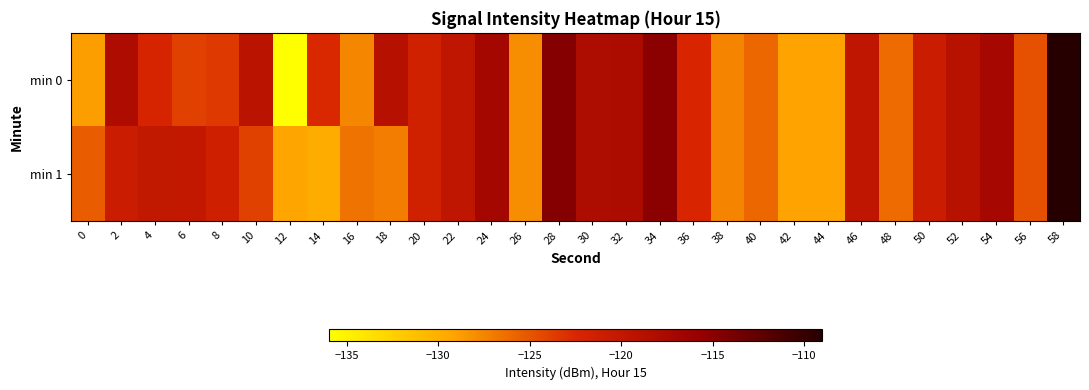

Reading right to left, list all the values displayed in this chart.

min 0: 58=-108.9	56=-124.7	54=-117.2	52=-119.0	50=-120.9	48=-126.1	46=-119.7	44=-129.1	42=-129.1	40=-125.9	38=-127.5	36=-122.4	34=-115.0	32=-117.8	30=-117.9	28=-114.7	26=-127.9	24=-117.0	22=-119.7	20=-121.5	18=-118.7	16=-127.6	14=-122.6	12=-136.3	10=-119.3	8=-123.5	6=-123.9	4=-122.3	2=-118.0	0=-128.7
min 1: 58=-108.9	56=-124.7	54=-117.2	52=-119.0	50=-120.9	48=-126.1	46=-119.7	44=-129.1	42=-129.1	40=-125.9	38=-127.5	36=-122.4	34=-115.0	32=-117.8	30=-117.9	28=-114.7	26=-127.9	24=-117.0	22=-119.7	20=-121.5	18=-127.1	16=-126.5	14=-129.8	12=-129.2	10=-124.0	8=-121.4	6=-120.2	4=-120.0	2=-120.9	0=-125.4